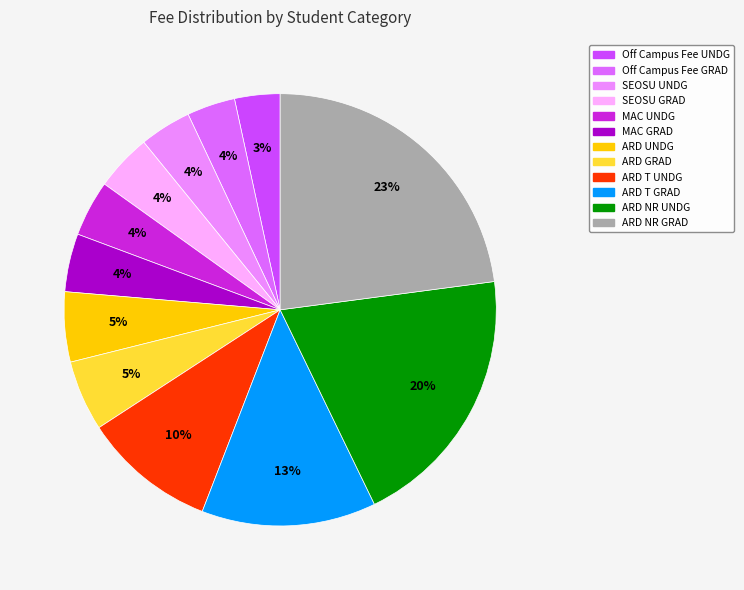

Combined, do ARD NR UNDG and Off Campus Fee GRAD account for over 50%?

No